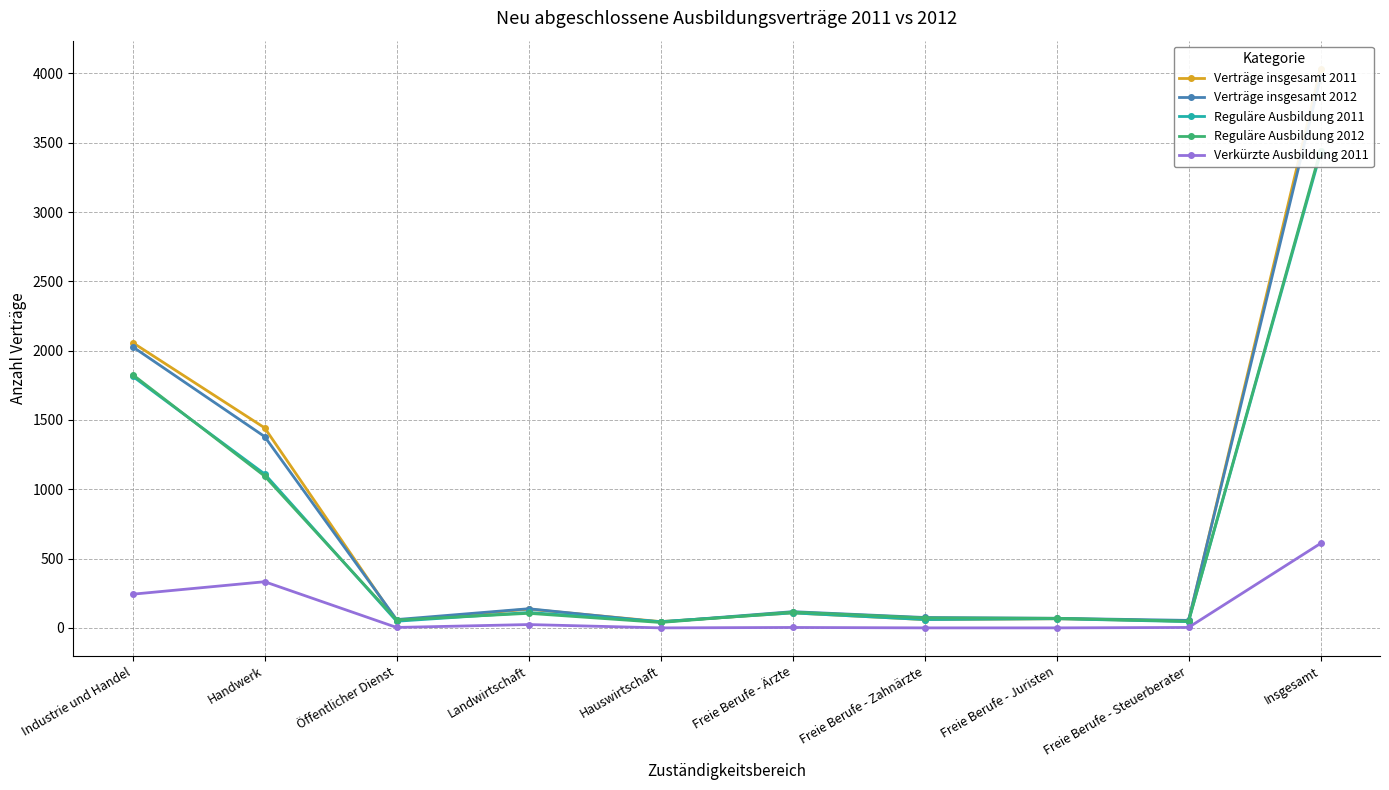

In Verträge insgesamt 2011, how many points are lower than both neighbors (excluding endpoints)?

4